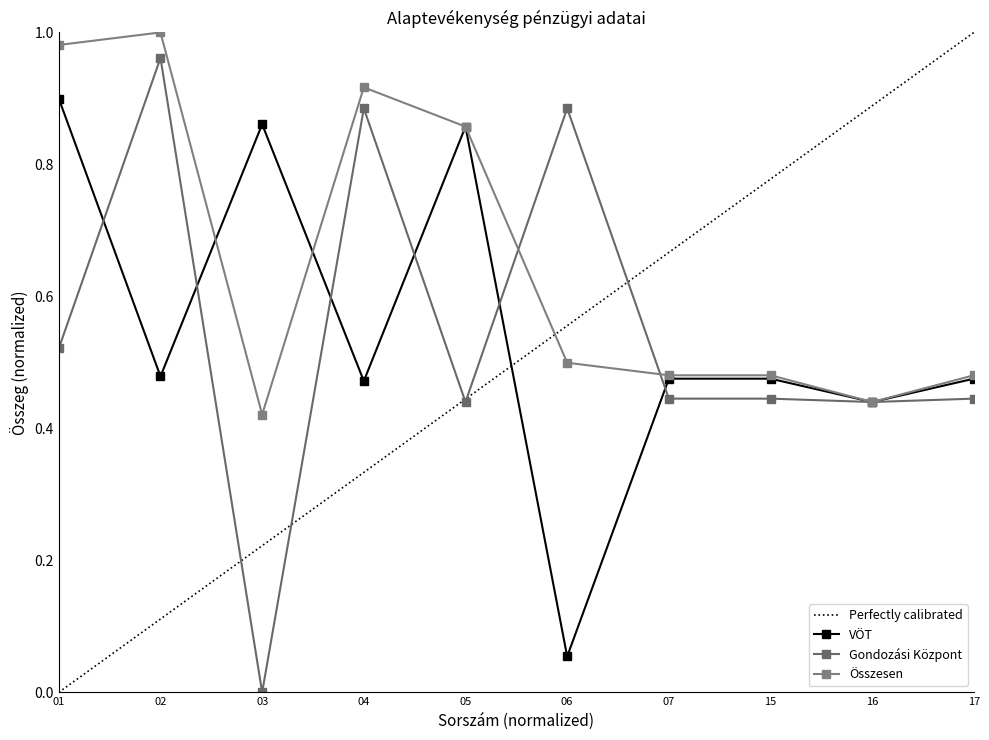

Is it true that Gondozási Központ equals 0.4 at 03?

False